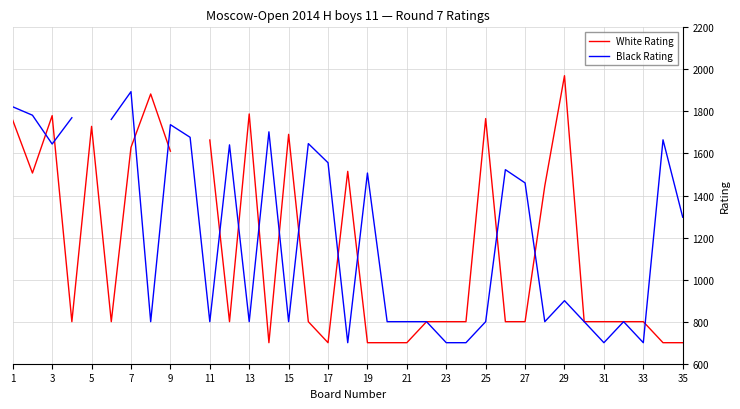

True or false: White Rating has more than 0 points higher than both neighbors.

True